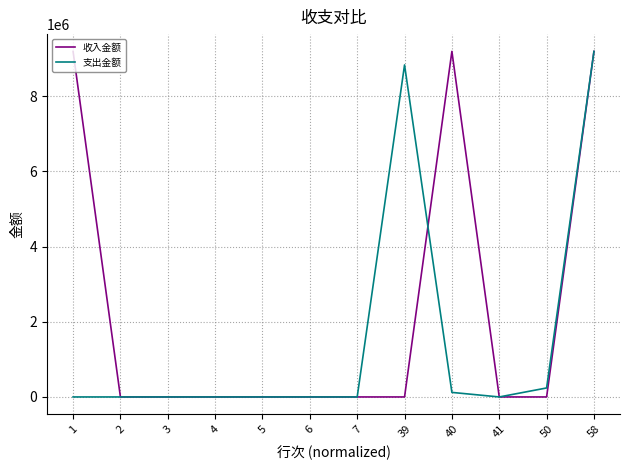

True or false: 支出金额 has a value of -6079578.4 at 6.

False